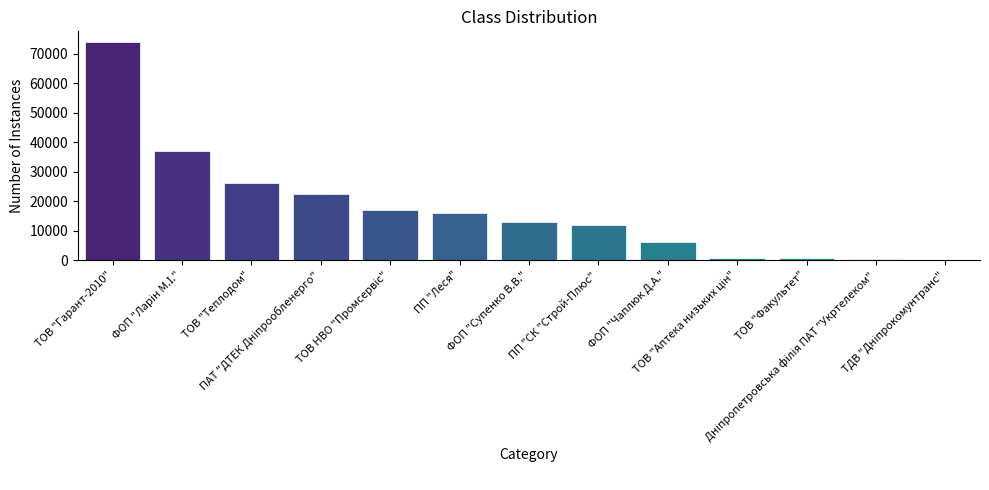

What is the sum of all values?

224823.9